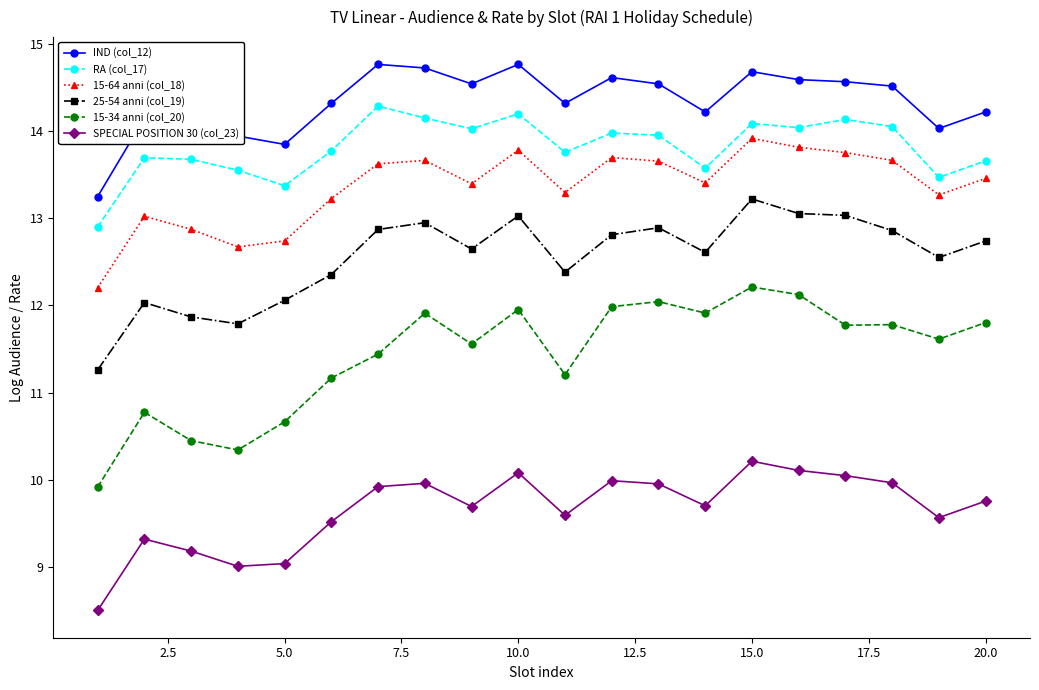

True or false: SPECIAL POSITION 30 (col_23) and IND (col_12) cross at least once.

False